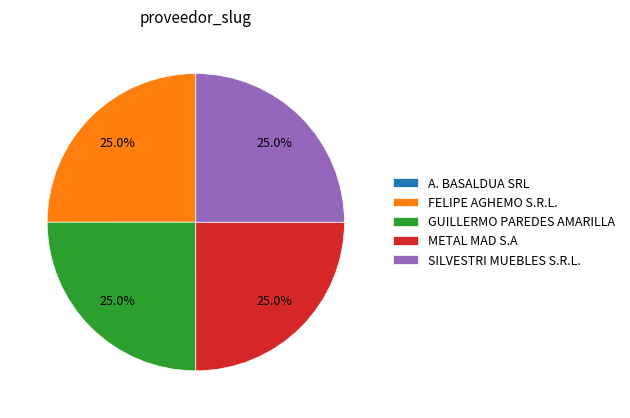

How much of the chart is everything except FELIPE AGHEMO S.R.L.?

75.0%